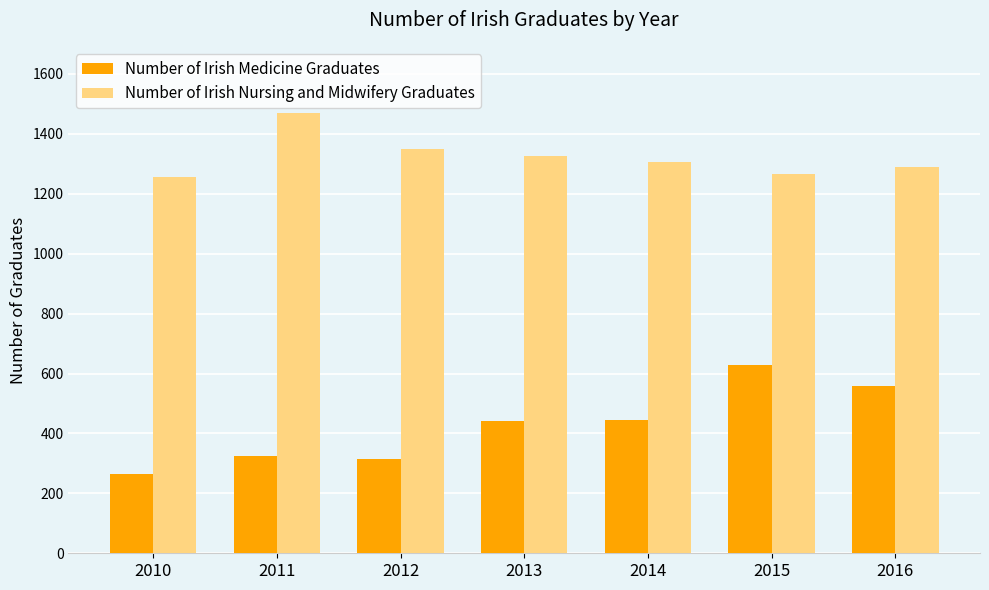

The Number of Irish Medicine Graduates series shows 265 at 2010. True or false?

True